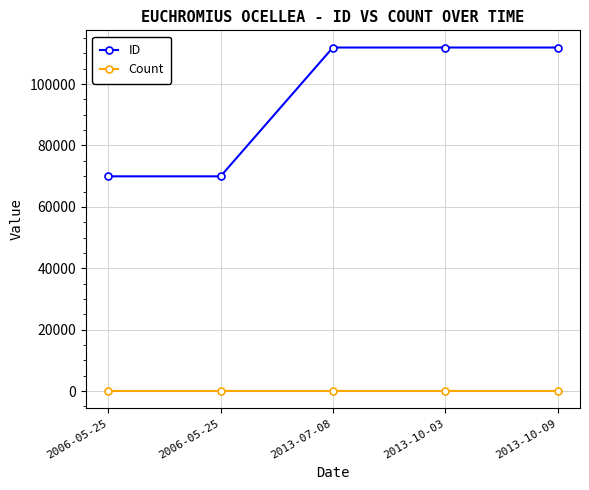

At which label is Count closest to 1?

2006-05-25